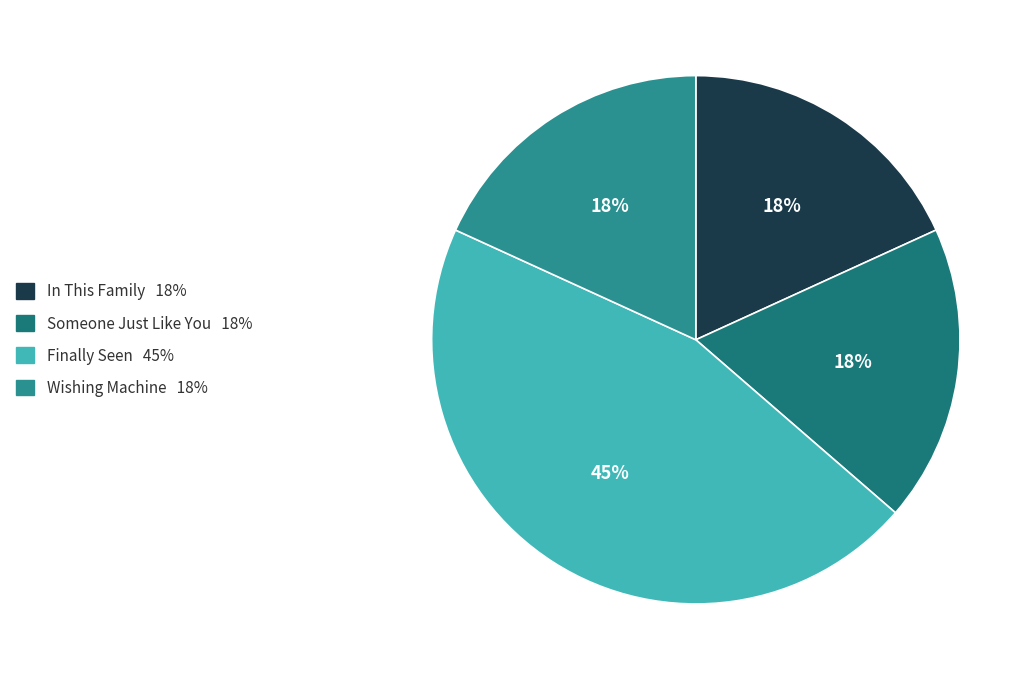

What is the smallest slice in the pie chart?

In This Family